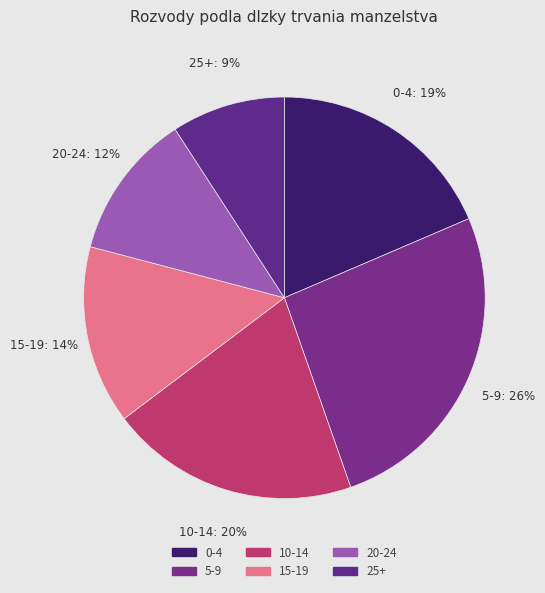

Is the sum of 15-19 and 0-4 greater than half?

No